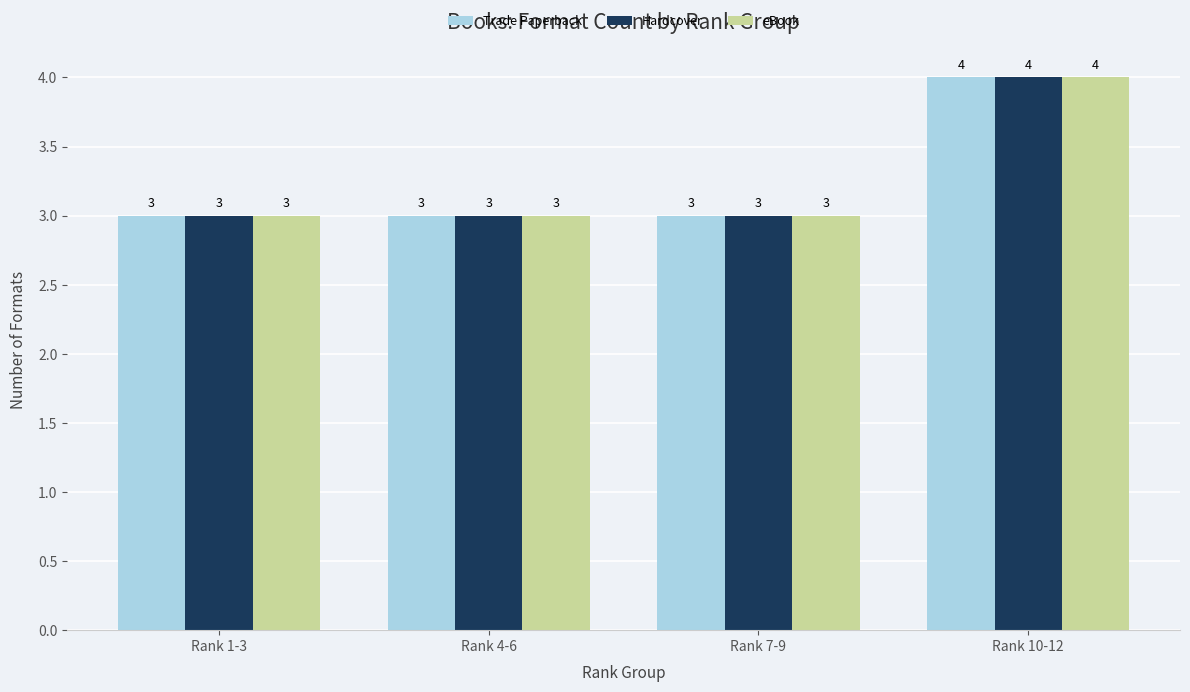

Is the value of Trade Paperback at Rank 10-12 greater than the value of eBook at Rank 1-3?

Yes